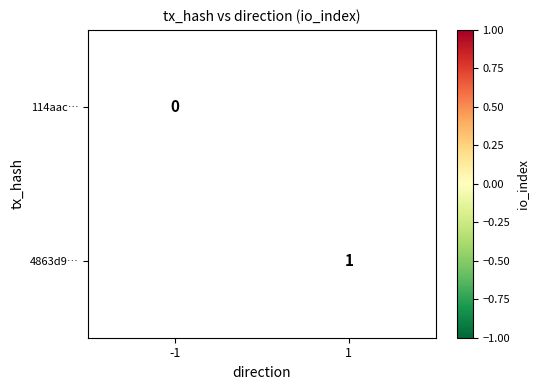

Is the value of 4863d9… at 1 greater than the value of 114aac… at -1?

Yes